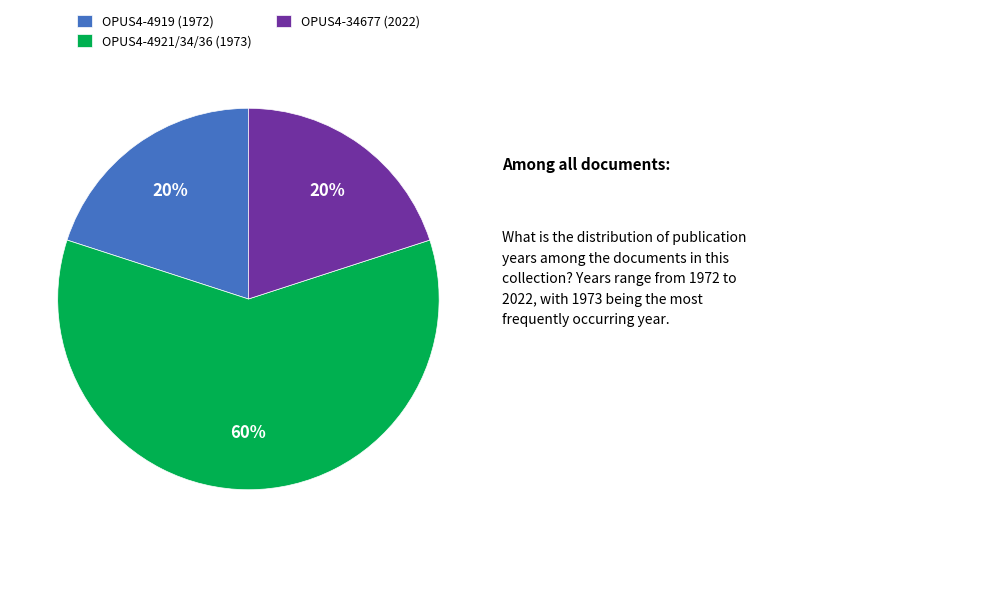

Is it true that OPUS4-34677 (2022) is 20% of the pie?

True